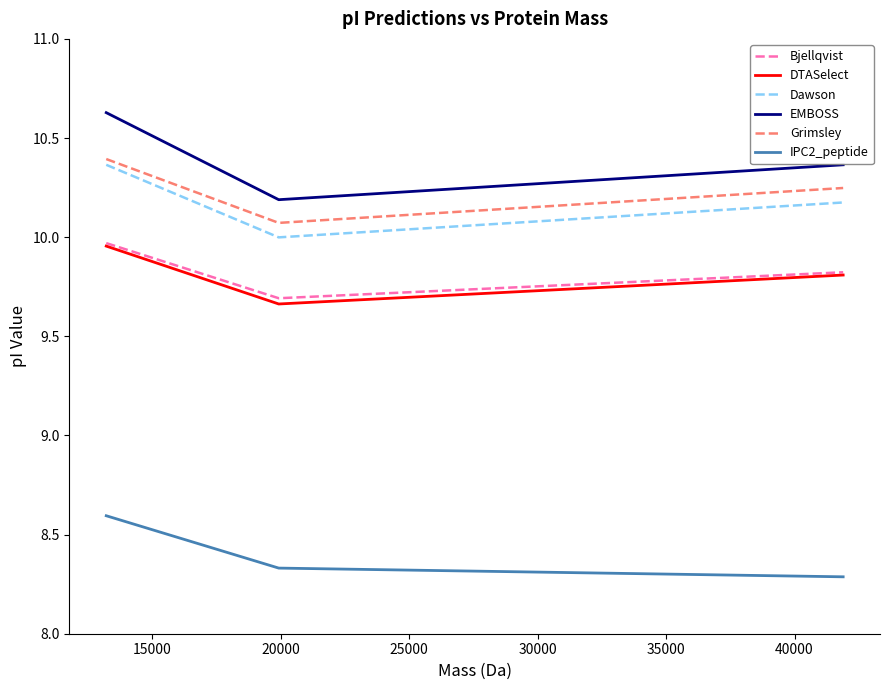

Which series has the largest total across all categories?

EMBOSS